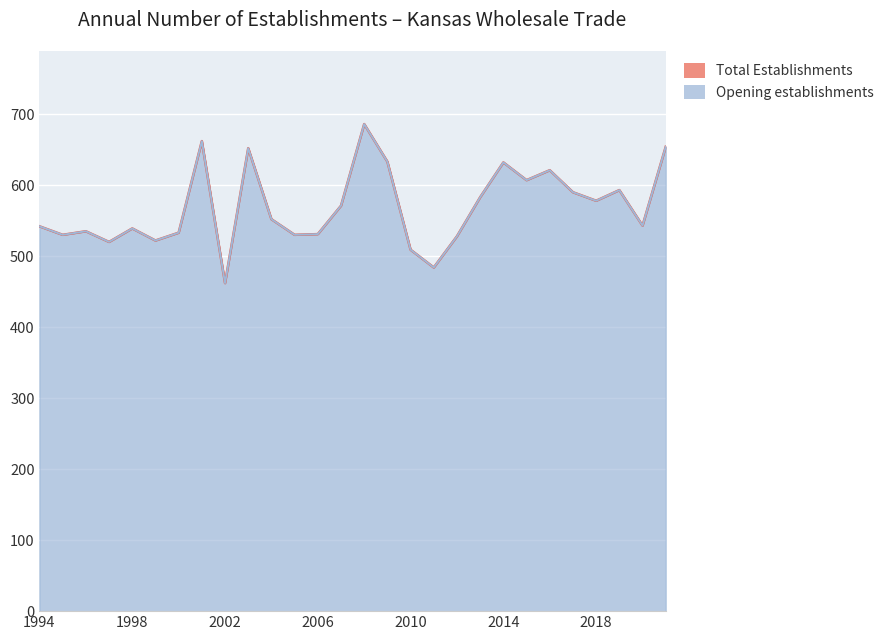

What is the difference between the second highest and second lowest values in the Opening establishments series?

178